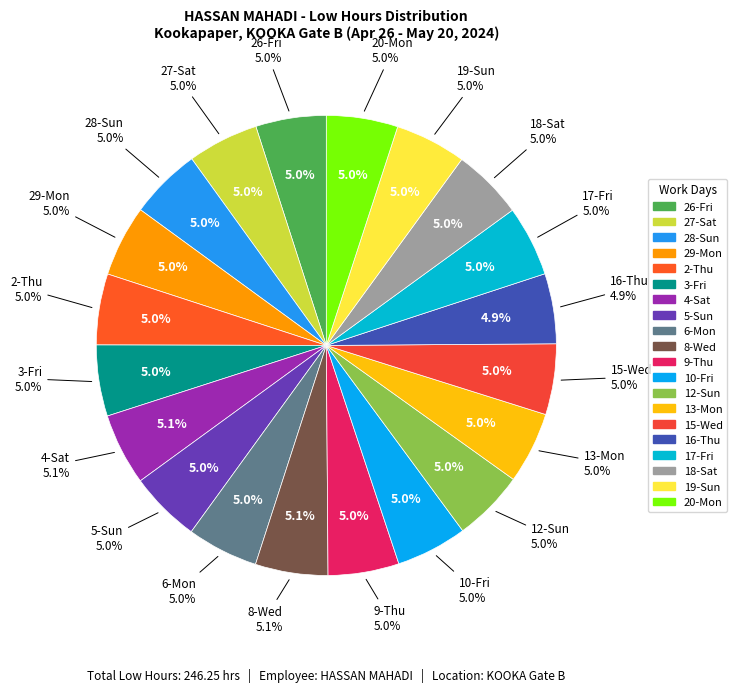

To the nearest percent, what is the average slice percentage?

5%